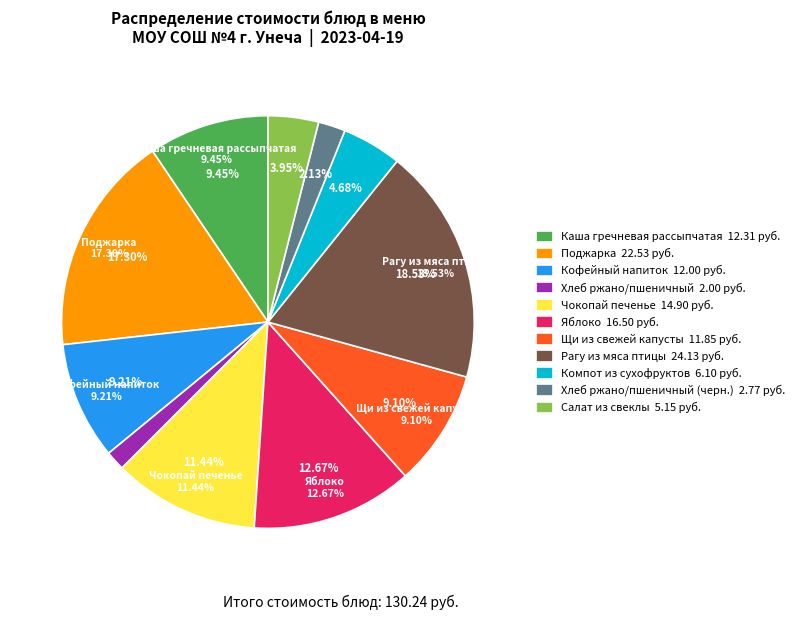

Combined, what portion of the pie is Каша гречневая рассыпчатая and Хлеб ржано/пшеничный (черн.)?

11.6%